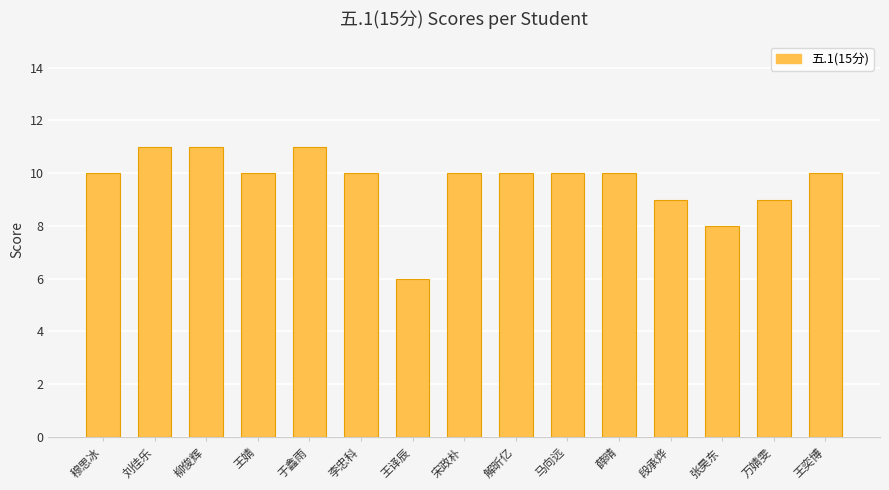

Is it true that the value at 王译辰 is 6?

True